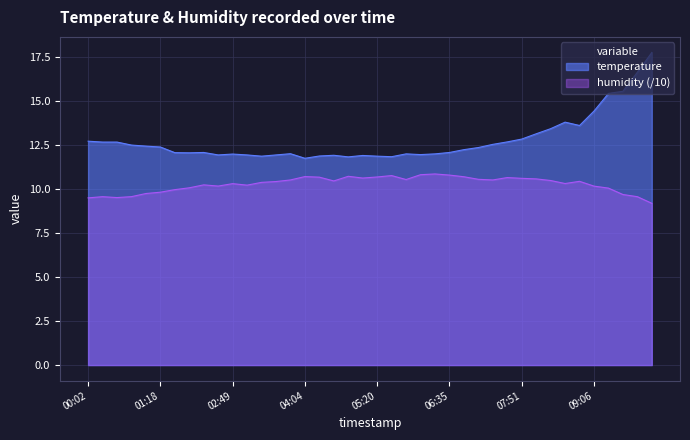

What is the total value across all series at 02:03?

22.1